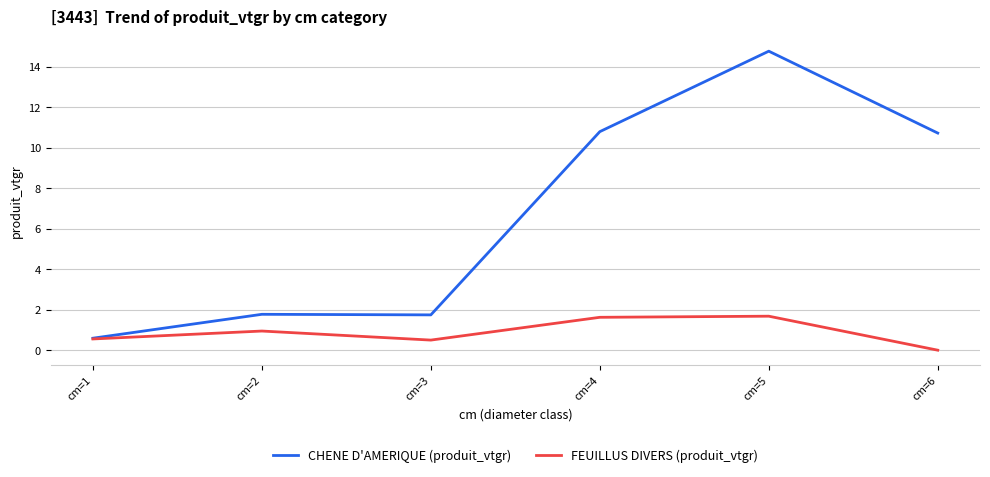

Which label corresponds to the largest value in the chart?

cm=5